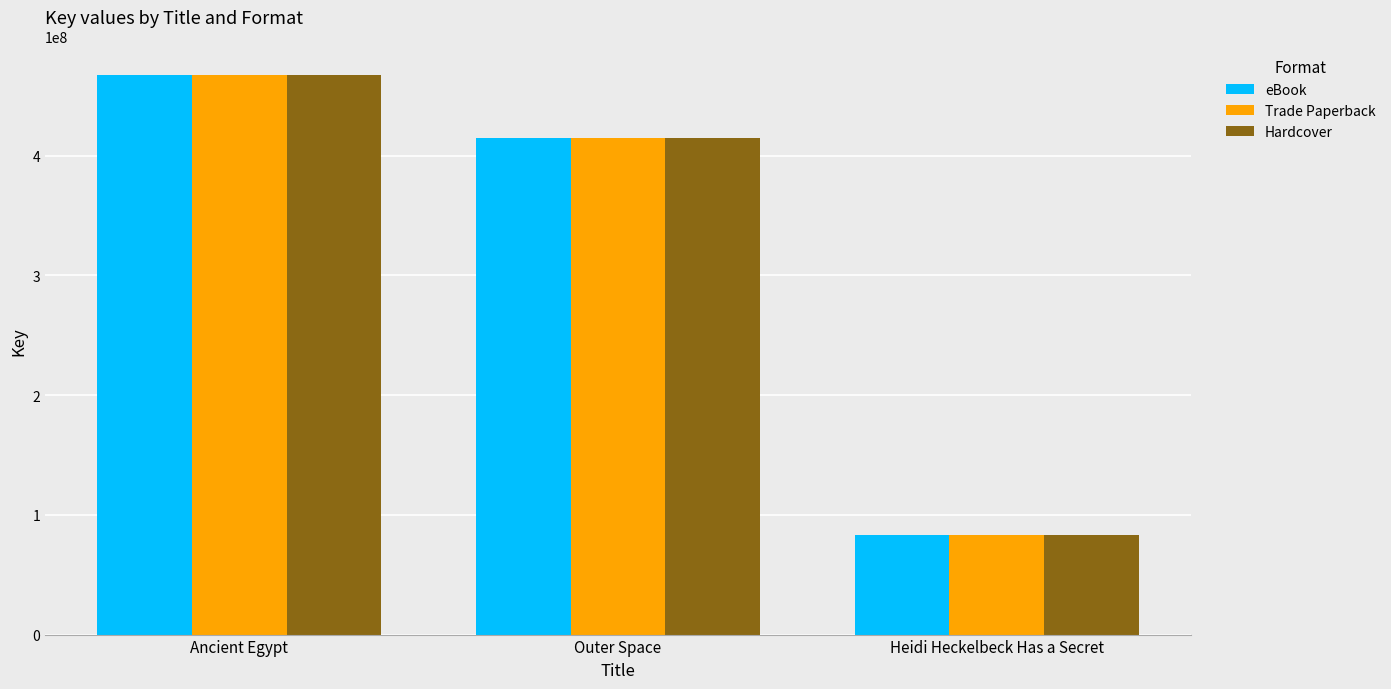

Is the value of Trade Paperback at Ancient Egypt greater than the value of eBook at Outer Space?

Yes